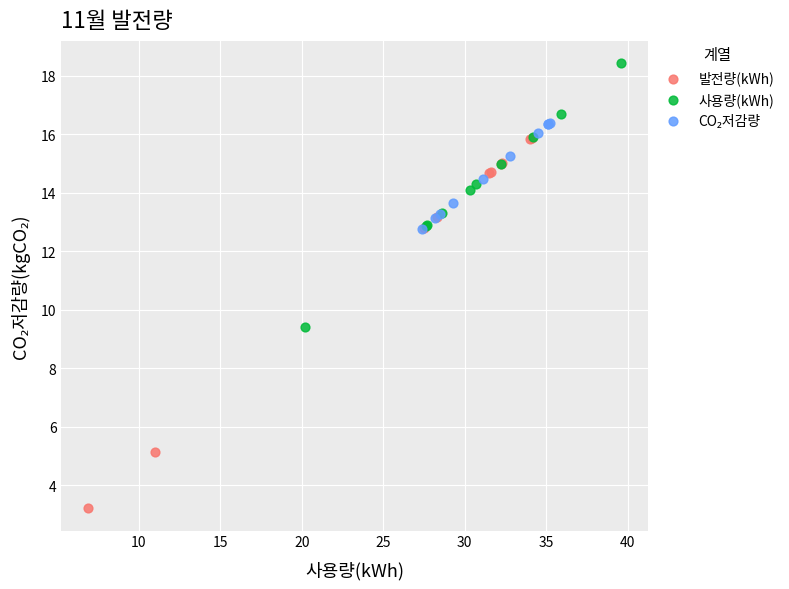

Which series has the largest Y range (max minus min)?

발전량(kWh)